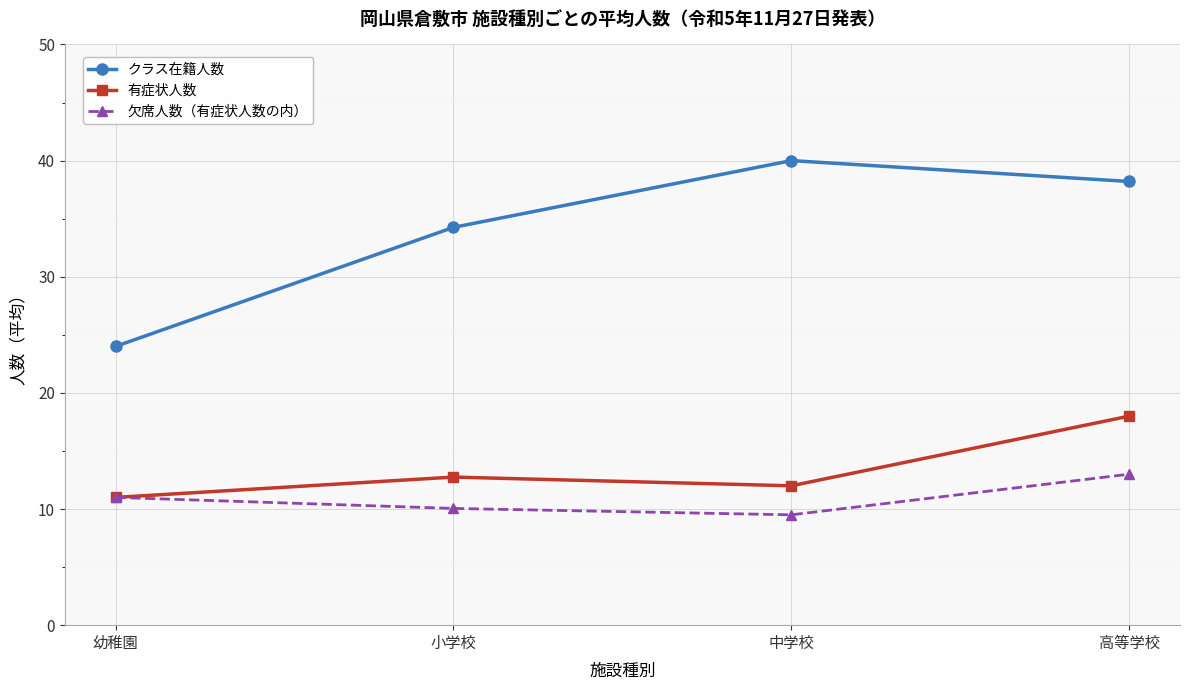

True or false: 欠席人数（有症状人数の内） has a value of 10.1 at 小学校.

True